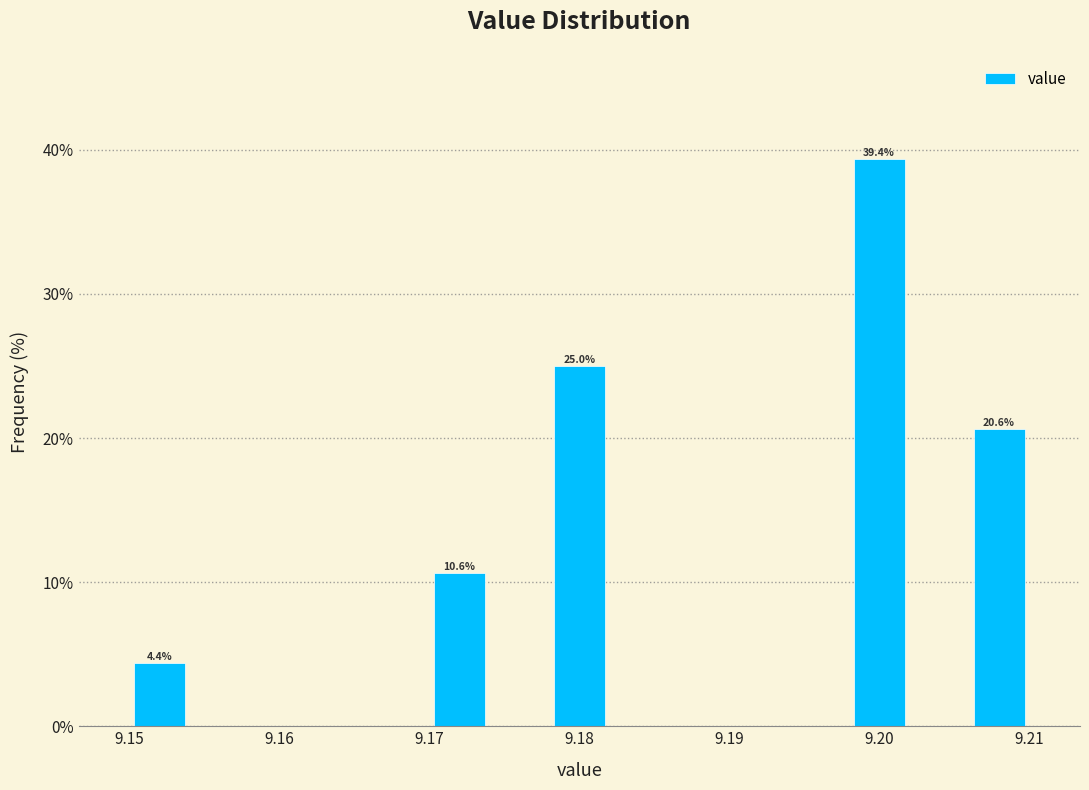

Which range on the x-axis has the tallest bar?

9.198 to 9.202